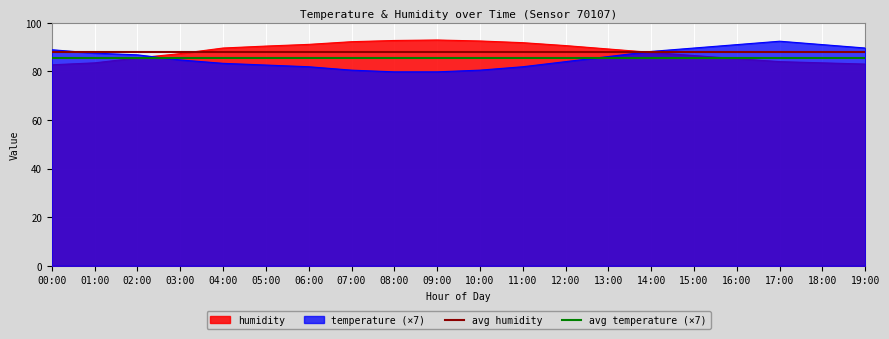

Which category has the highest value in the avg humidity series?

00:00